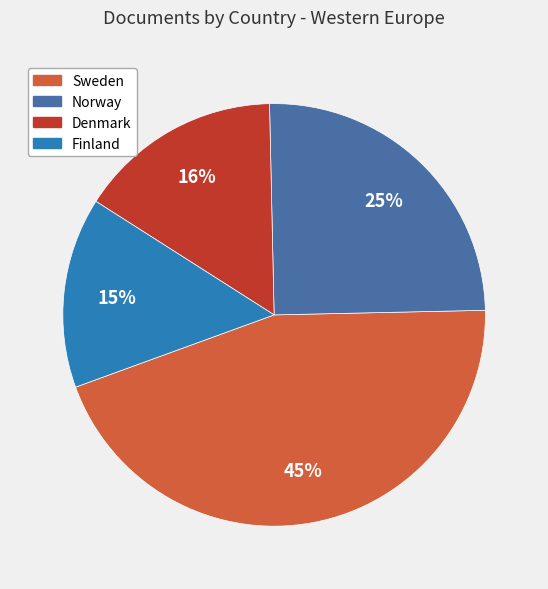

Approximately how many times larger is the value at Denmark compared to Norway?

0.6